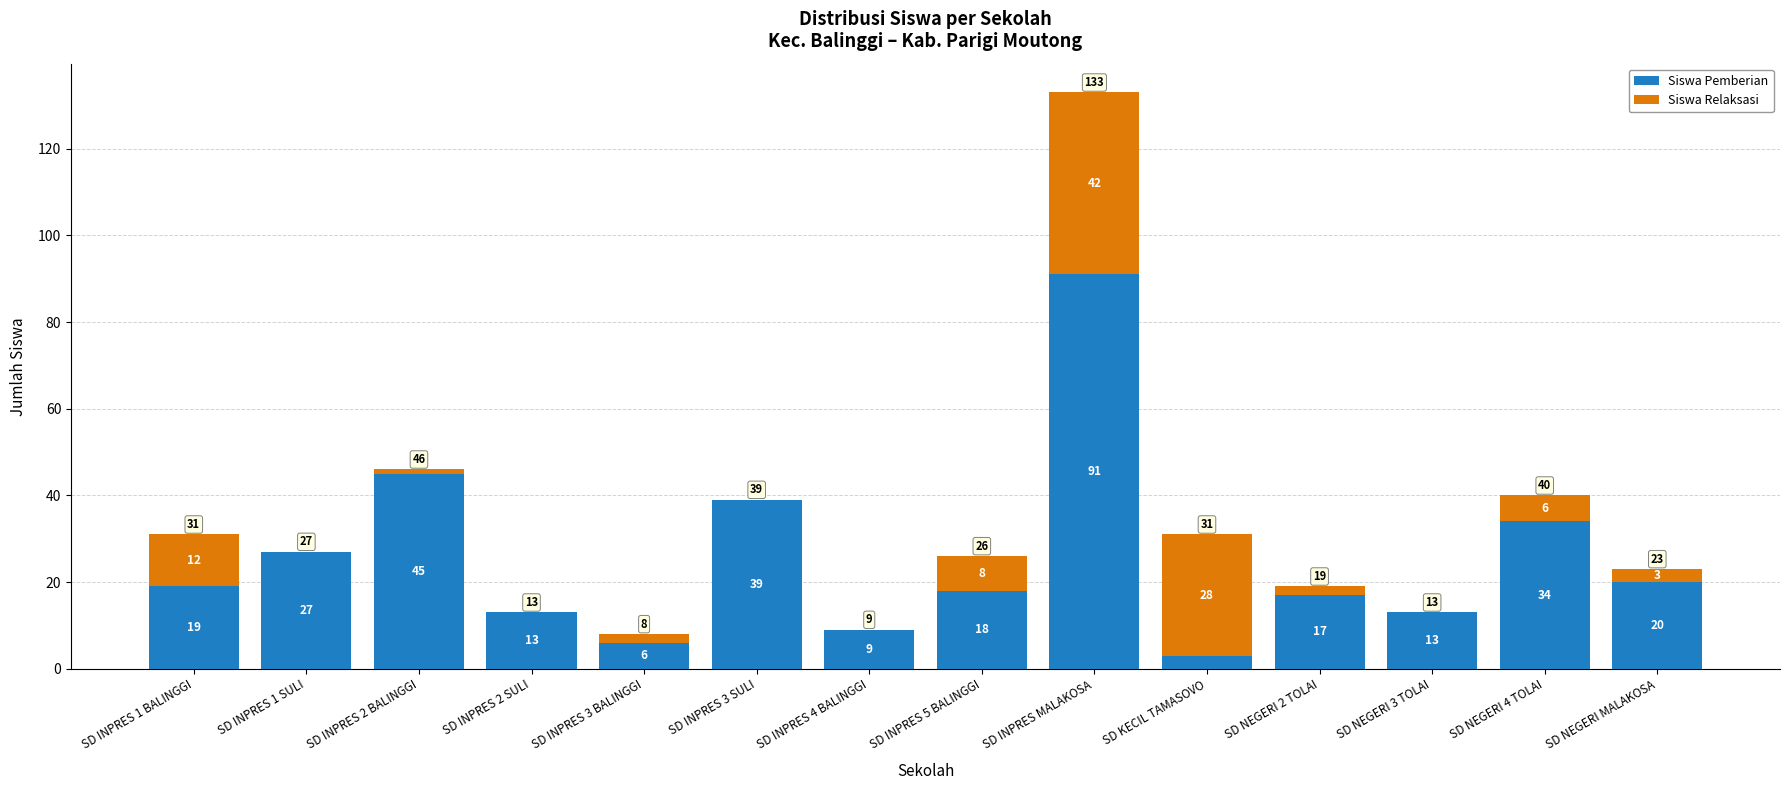

At which category is the sum across all series the highest?

SD INPRES MALAKOSA